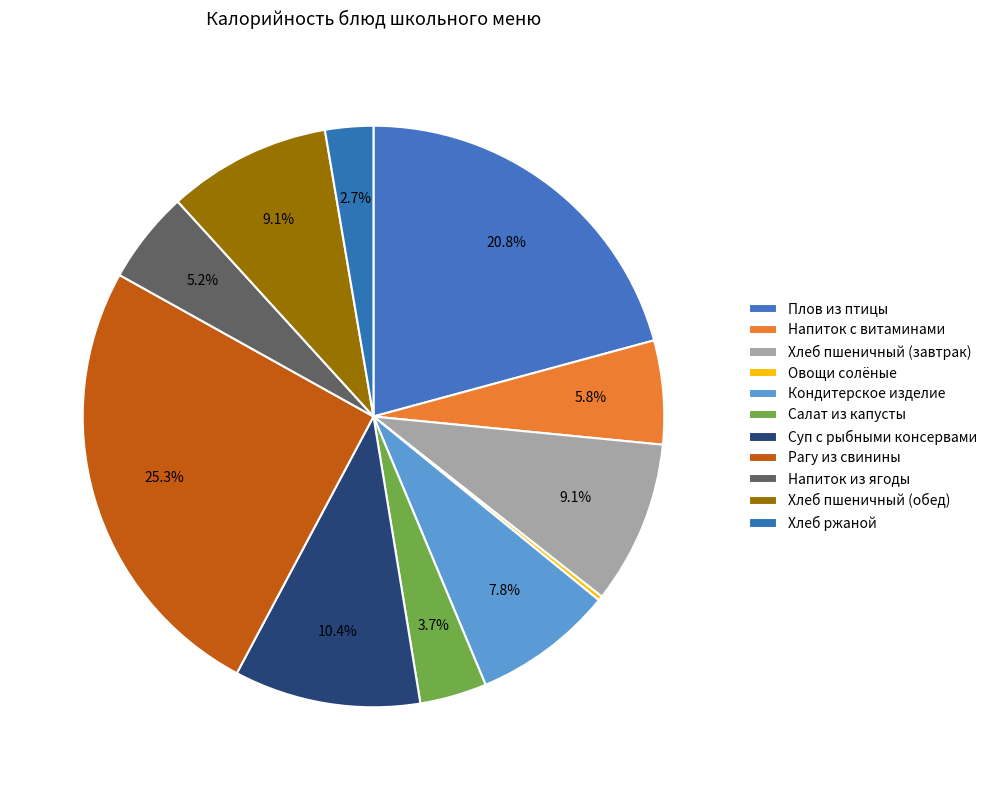

Is the sum of Хлеб пшеничный (завтрак) and Суп с рыбными консервами greater than half?

No